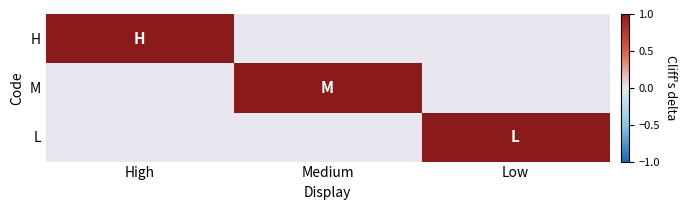

What is the maximum value shown in the chart?

1